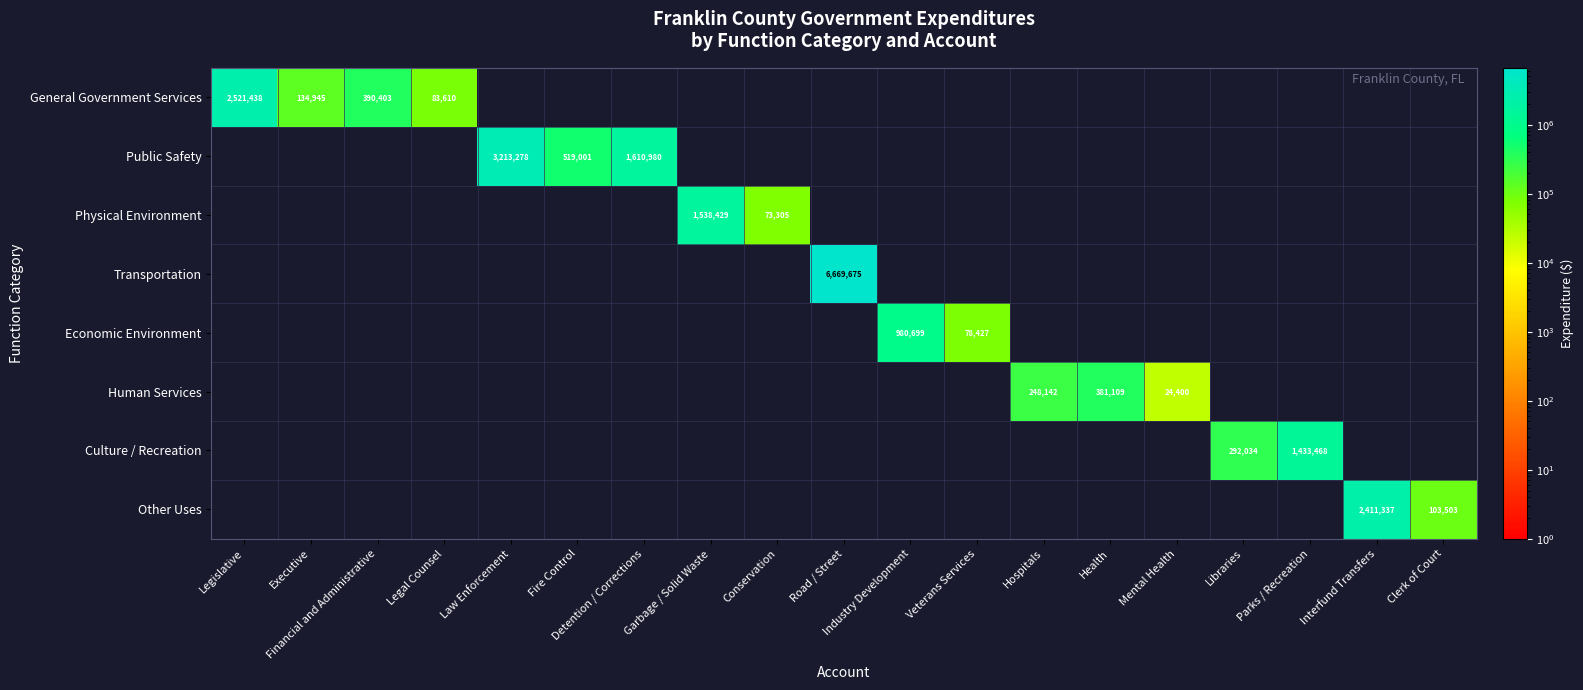

True or false: Transportation has a value of -2742950 at Health.

False